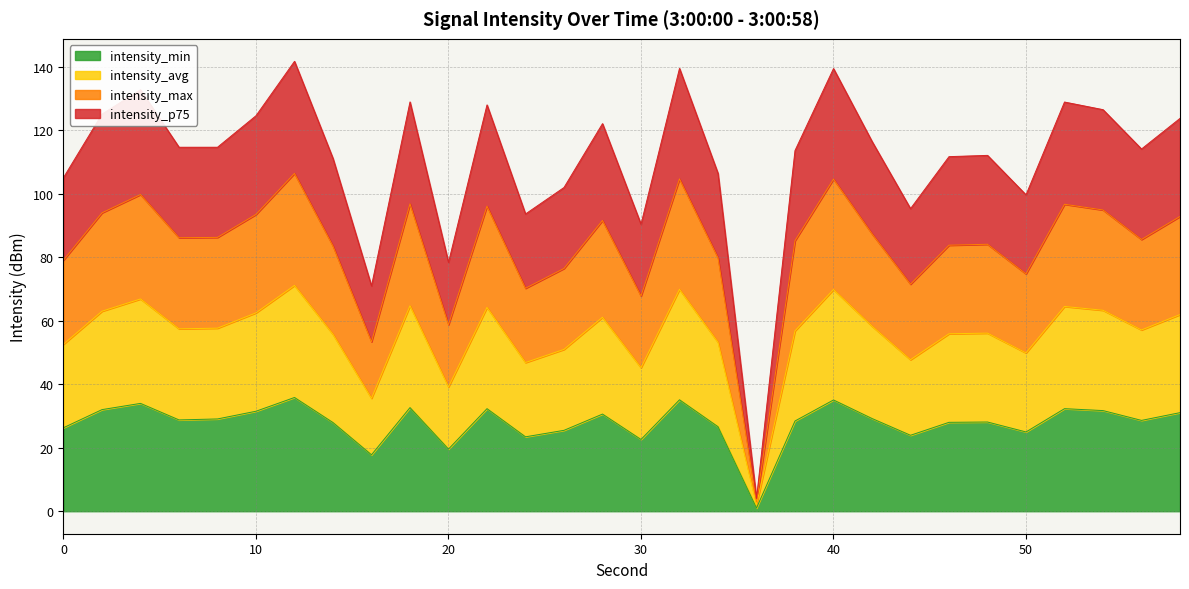

True or false: intensity_min and intensity_p75 intersect in this chart.

False